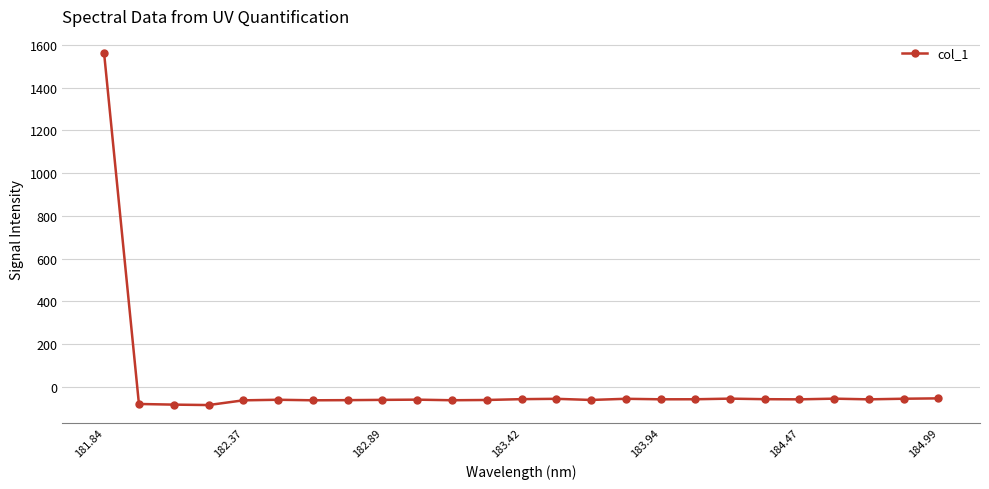

What is the sum of all values?

81.9